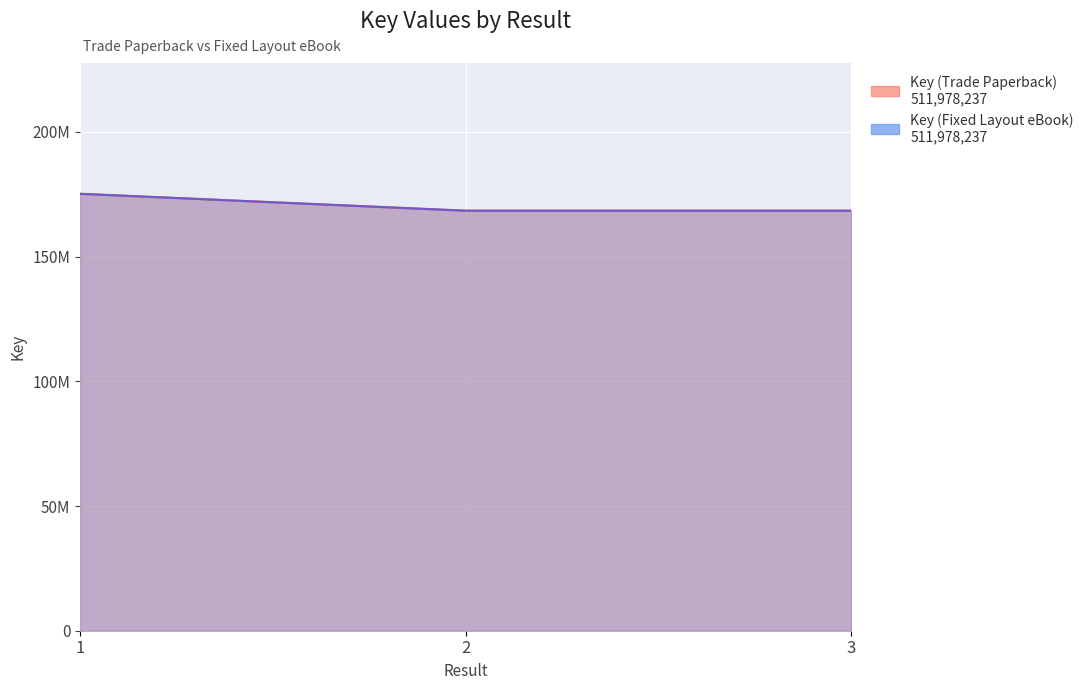

At how many categories does at least one series exceed 169791573?

1